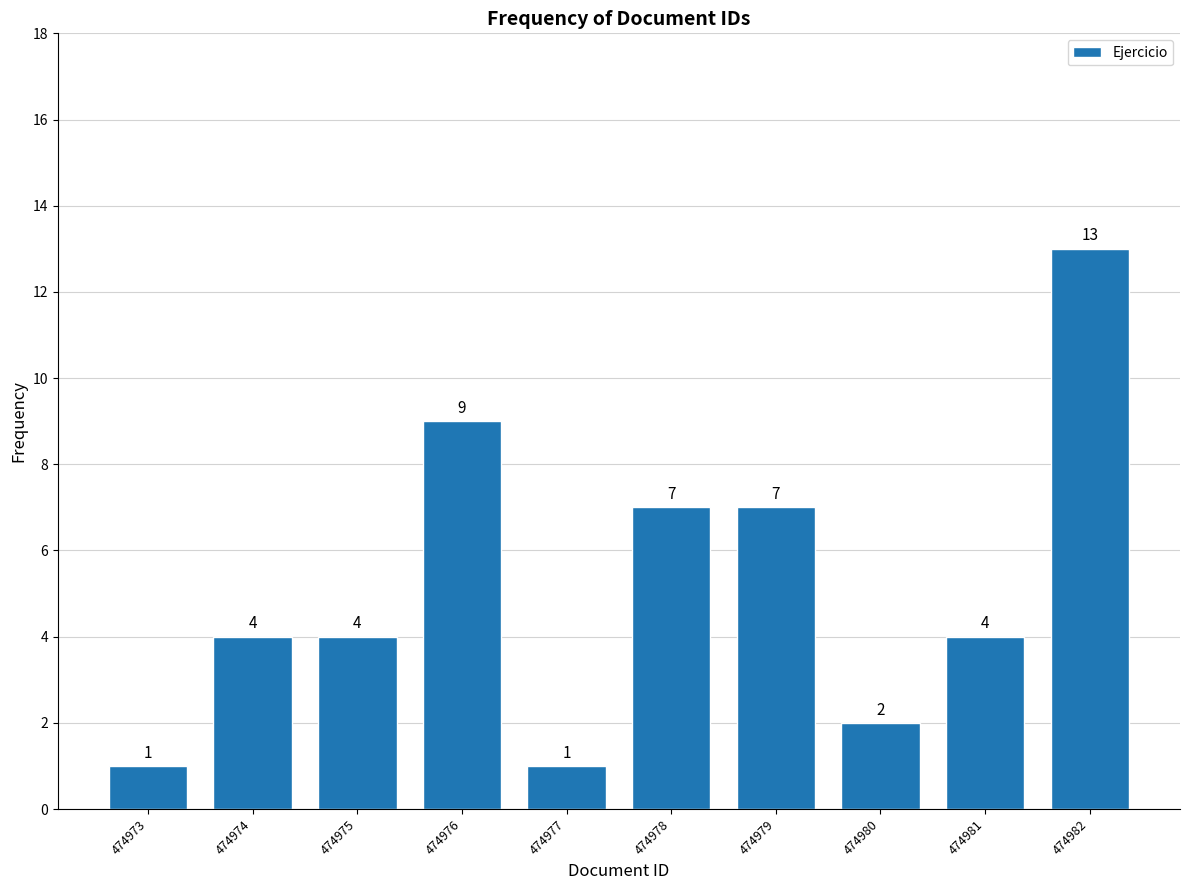

Reading left to right, list all the values displayed in this chart.

474973=1	474974=4	474975=4	474976=9	474977=1	474978=7	474979=7	474980=2	474981=4	474982=13